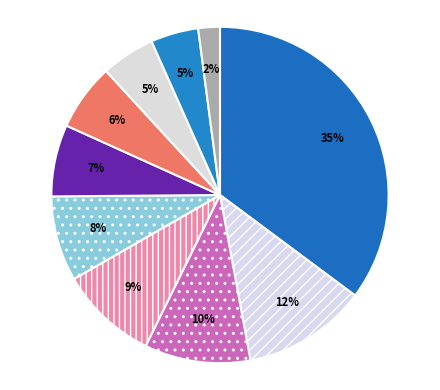

How many segments does this pie chart have?

10